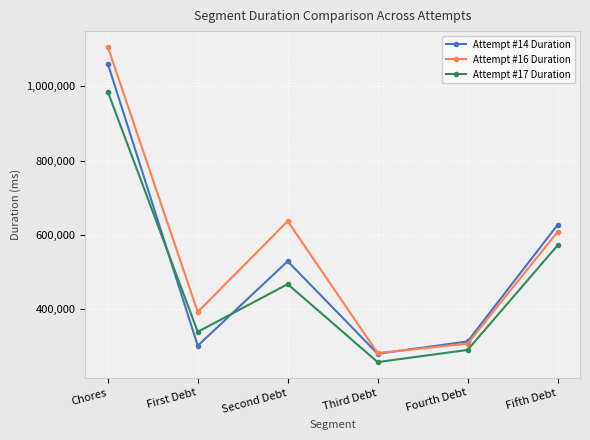

What is the total value across all series at Chores?

3153739